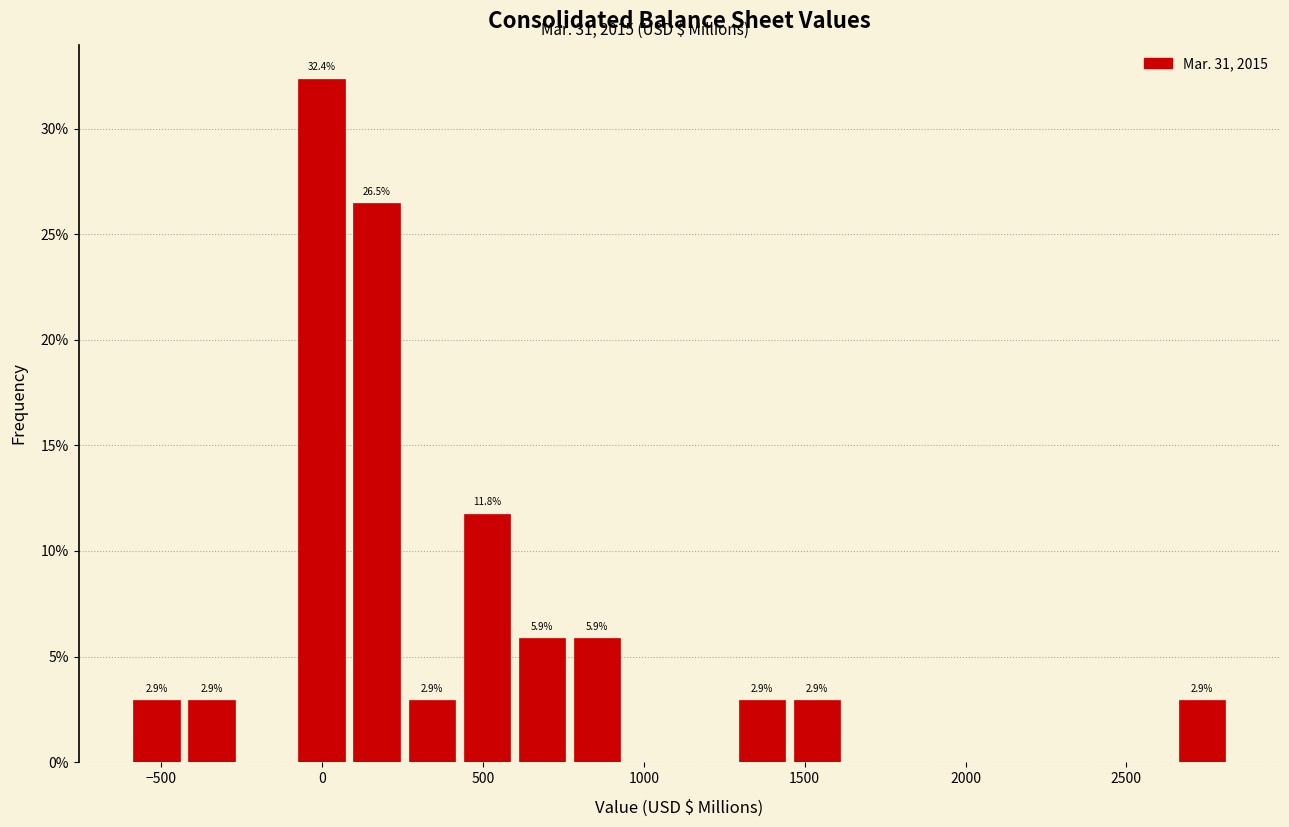

Read against the x-axis, roughly where is the centre of the tallest bar?

0